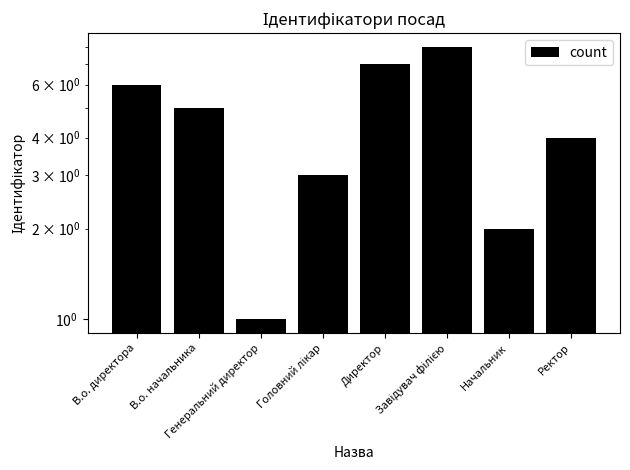

Reading left to right, extract all data points from this chart.

В.о. директора=6	В.о. начальника=5	Генеральний директор=1	Головний лікар=3	Директор=7	Завідувач філією=8	Начальник=2	Ректор=4